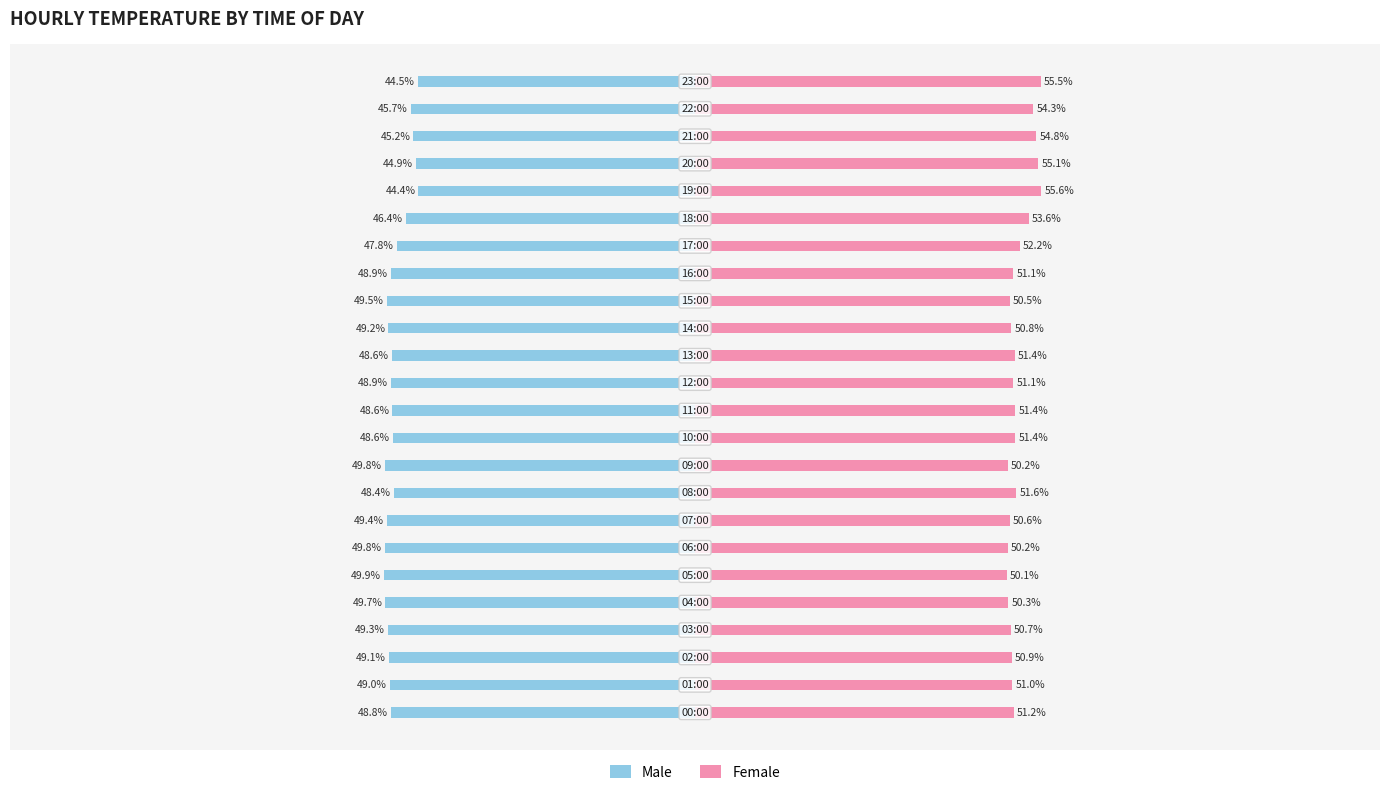

What is the difference between the maximum and second lowest values in the Female series?

5.4